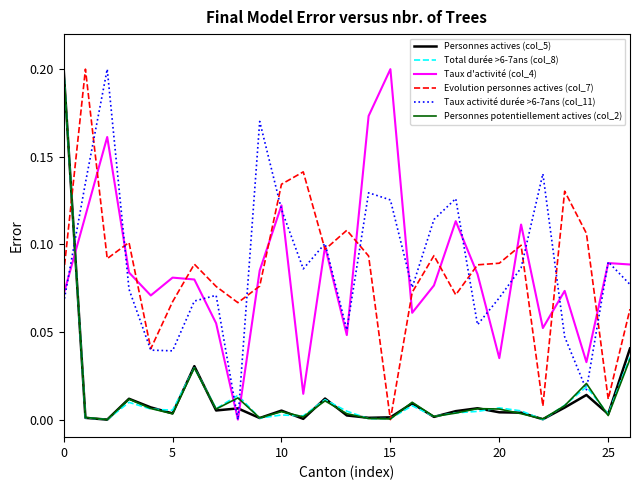

How many lines are shown in the chart?

6